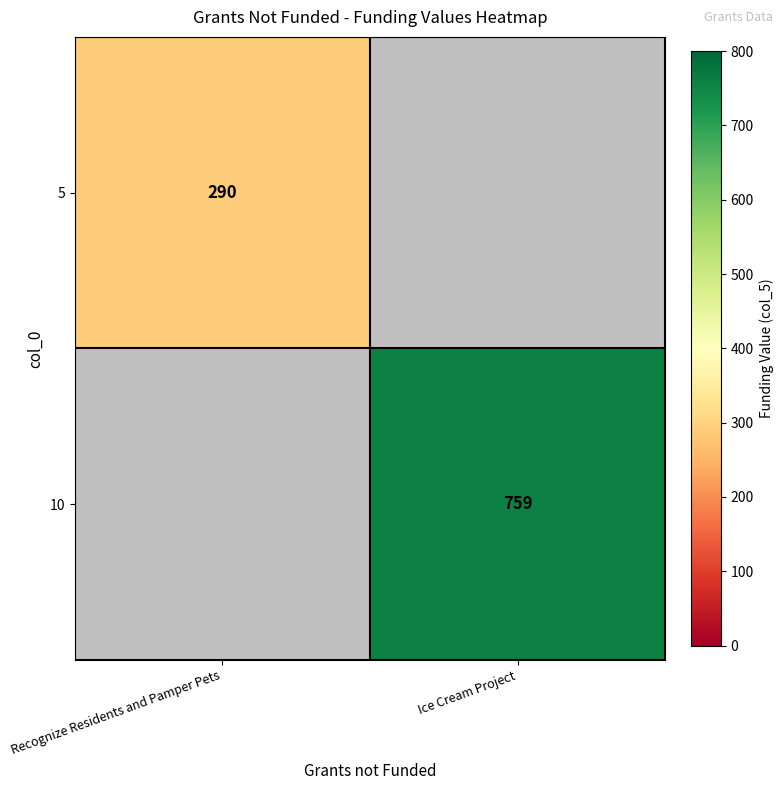

The value of 10 at Ice Cream Project is 512. True or false?

False